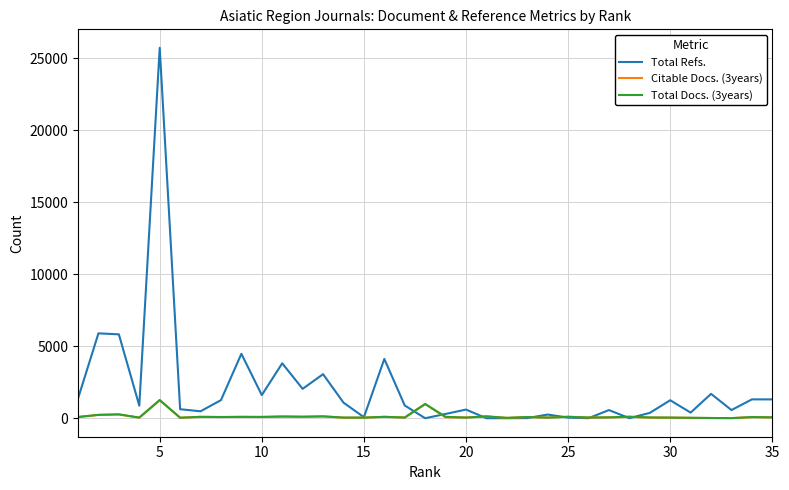

What is the difference between the maximum and minimum values in the Total Refs. series?

25722